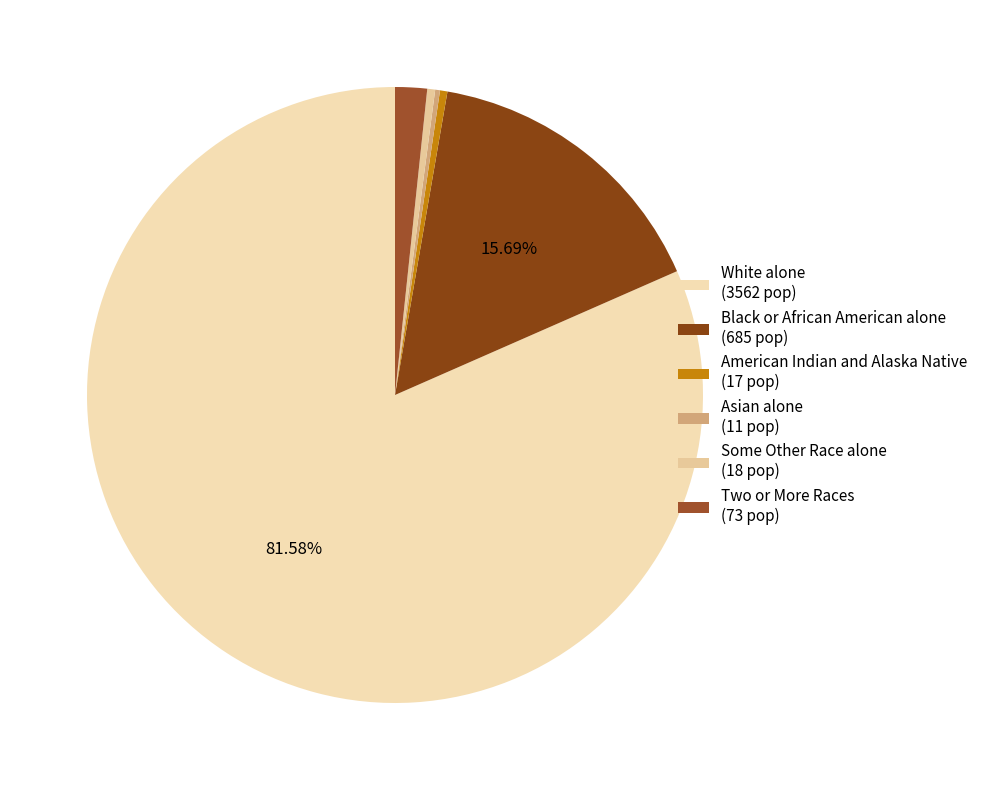

How many segments does this pie chart have?

6